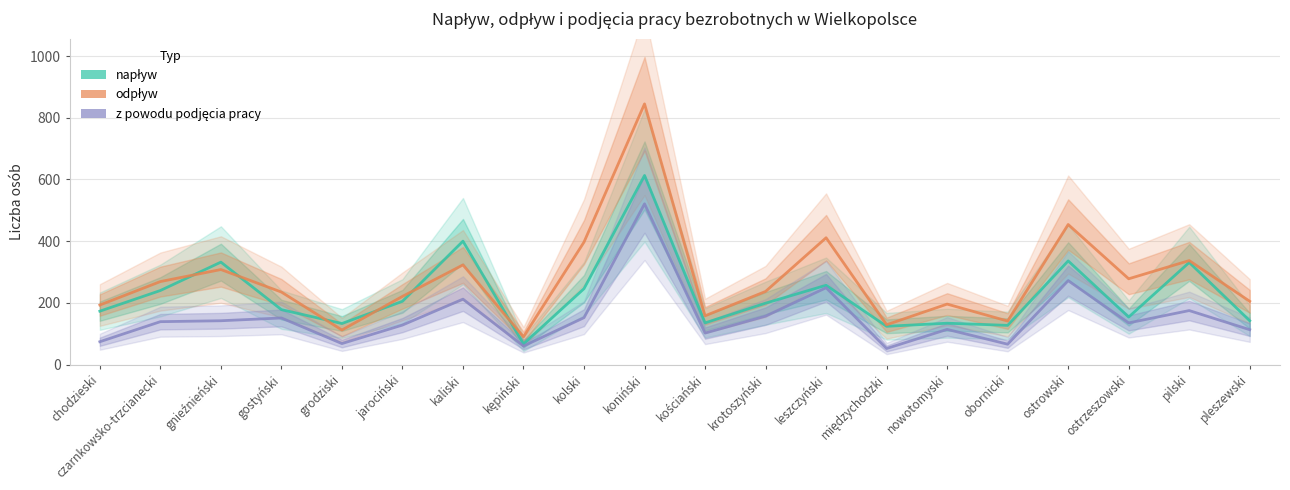

At which category does napływ reach its first local peak?

gnieźnieński